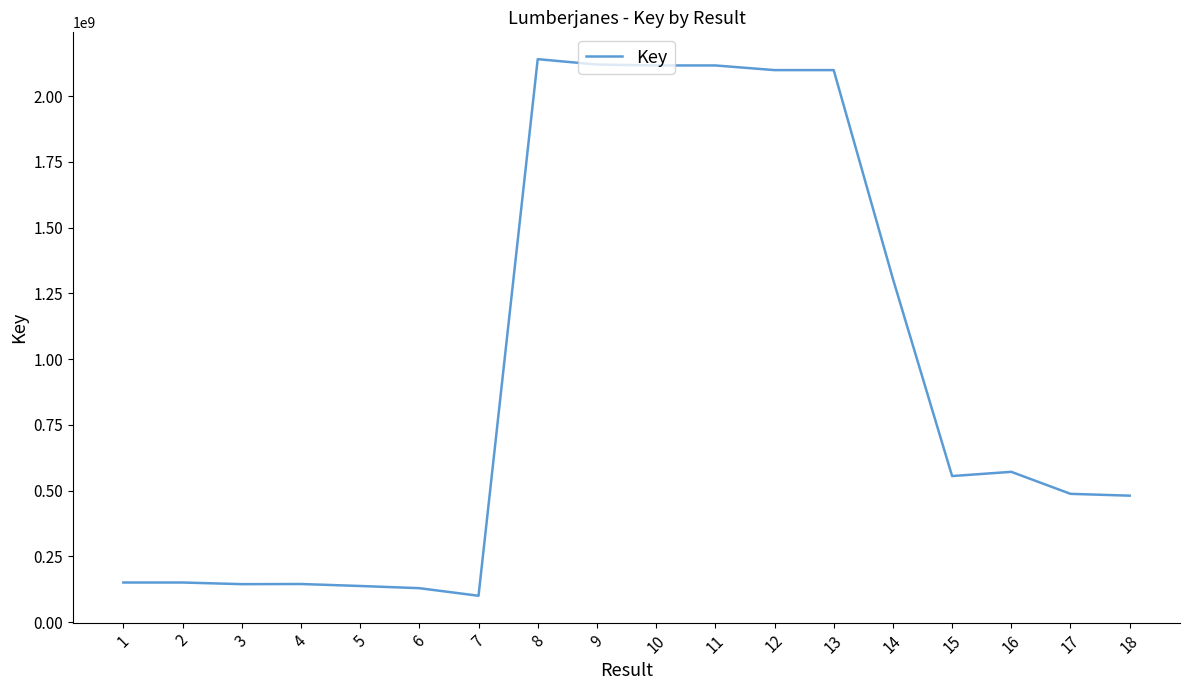

What is the difference between the values at 17 and 4?

342798874